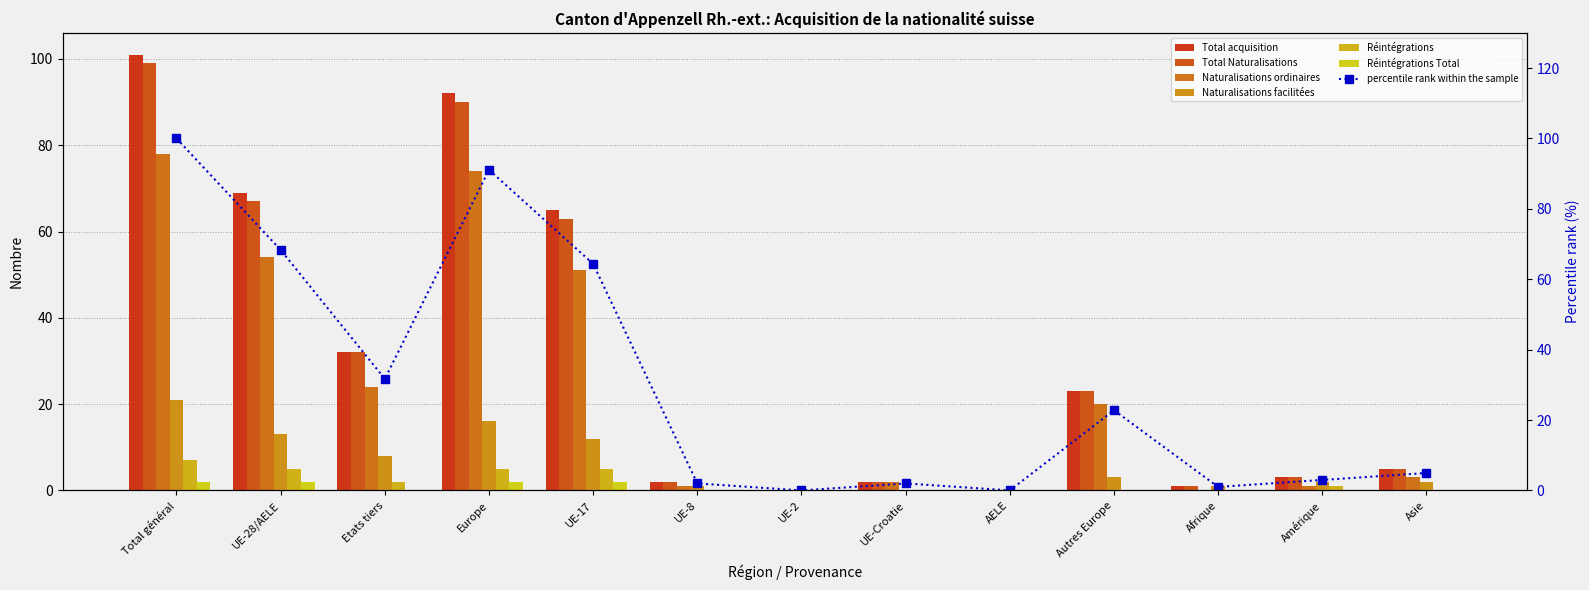

Reading left to right, transcribe all the data shown in this chart.

Total acquisition: Total général=101	UE-28/AELE=69	Etats tiers=32	Europe=92	UE-17=65	UE-8=2	UE-2=0	UE-Croatie=2	AELE=0	Autres Europe=23	Afrique=1	Amérique=3	Asie=5
Total Naturalisations: Total général=99	UE-28/AELE=67	Etats tiers=32	Europe=90	UE-17=63	UE-8=2	UE-2=0	UE-Croatie=2	AELE=0	Autres Europe=23	Afrique=1	Amérique=3	Asie=5
Naturalisations ordinaires: Total général=78	UE-28/AELE=54	Etats tiers=24	Europe=74	UE-17=51	UE-8=1	UE-2=0	UE-Croatie=2	AELE=0	Autres Europe=20	Afrique=0	Amérique=1	Asie=3
Naturalisations facilitées: Total général=21	UE-28/AELE=13	Etats tiers=8	Europe=16	UE-17=12	UE-8=1	UE-2=0	UE-Croatie=0	AELE=0	Autres Europe=3	Afrique=1	Amérique=2	Asie=2
Réintégrations: Total général=7	UE-28/AELE=5	Etats tiers=2	Europe=5	UE-17=5	UE-8=0	UE-2=0	UE-Croatie=0	AELE=0	Autres Europe=0	Afrique=0	Amérique=1	Asie=0
Réintégrations Total: Total général=2	UE-28/AELE=2	Etats tiers=0	Europe=2	UE-17=2	UE-8=0	UE-2=0	UE-Croatie=0	AELE=0	Autres Europe=0	Afrique=0	Amérique=0	Asie=0